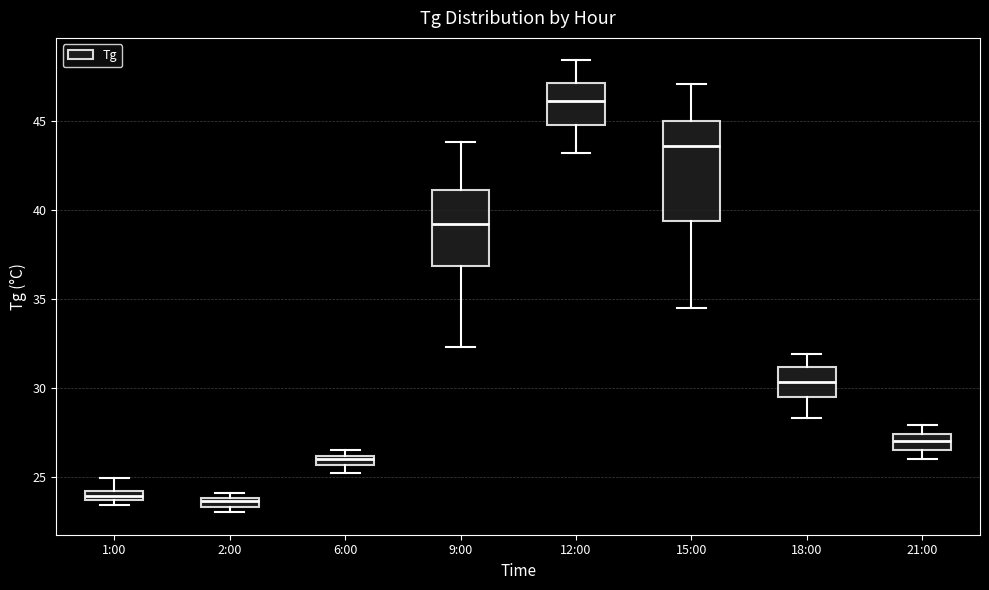

Comparing the boxes themselves (not the whiskers), which one is the tallest?

15:00